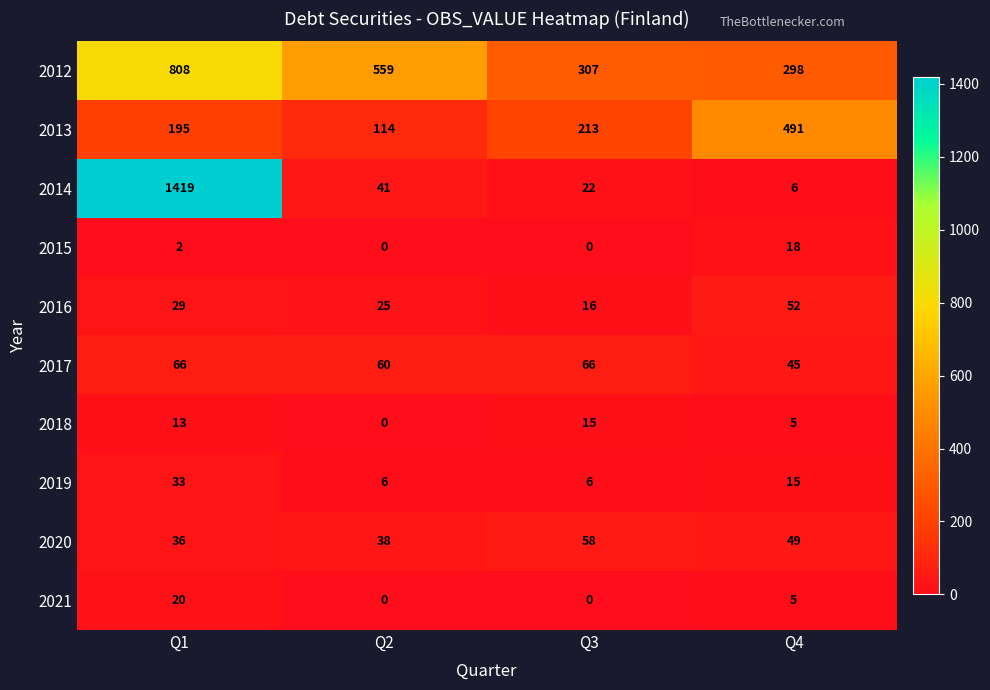

What is the sum of the 2014 values at Q3 and Q1?

1441